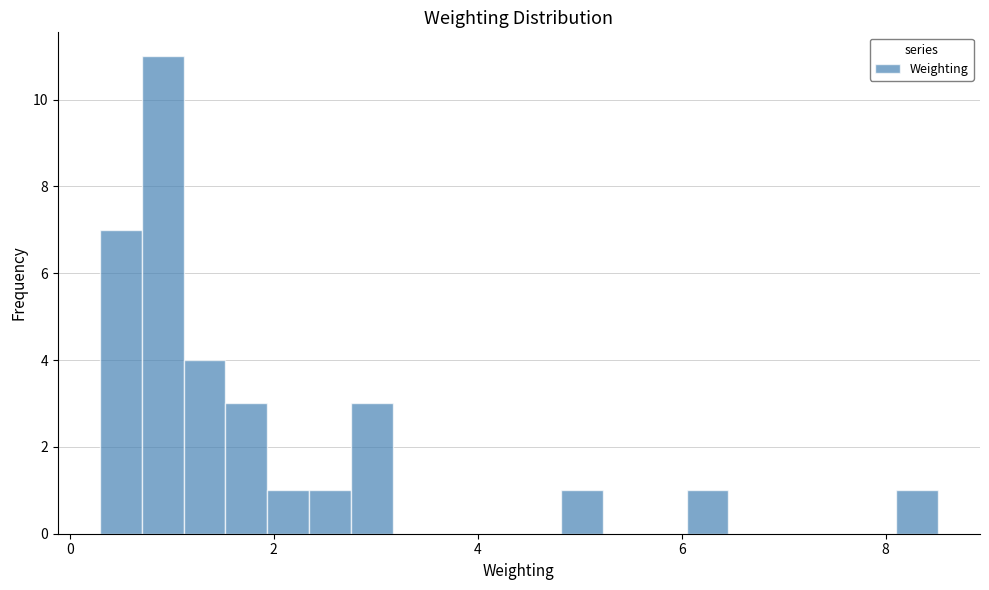

Around what value on the x-axis is the tallest bar? Give the approximate position of its centre, as read against the axis.

1.0